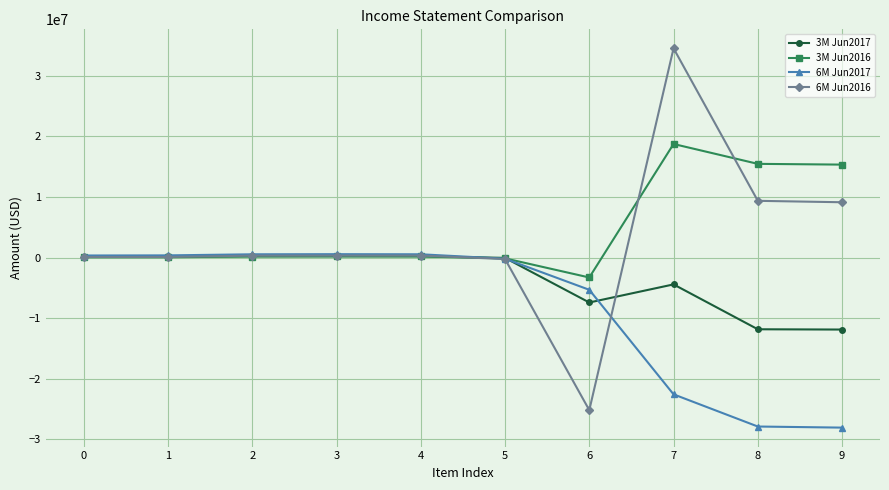

What is the maximum value shown in the chart?

34547052